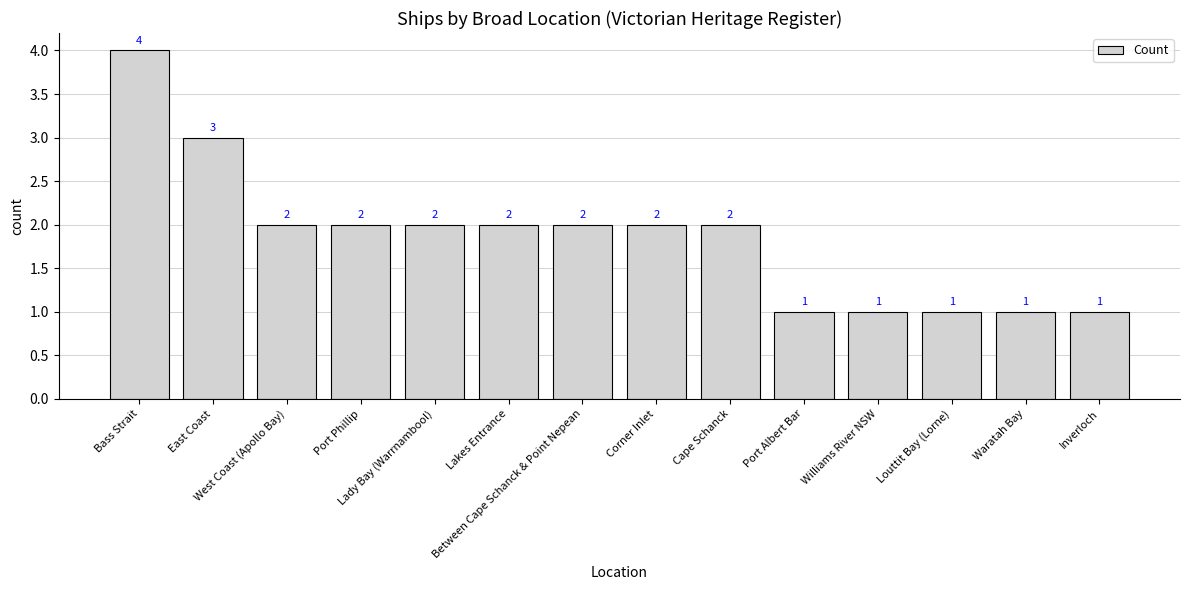

What is the smallest value displayed?

1